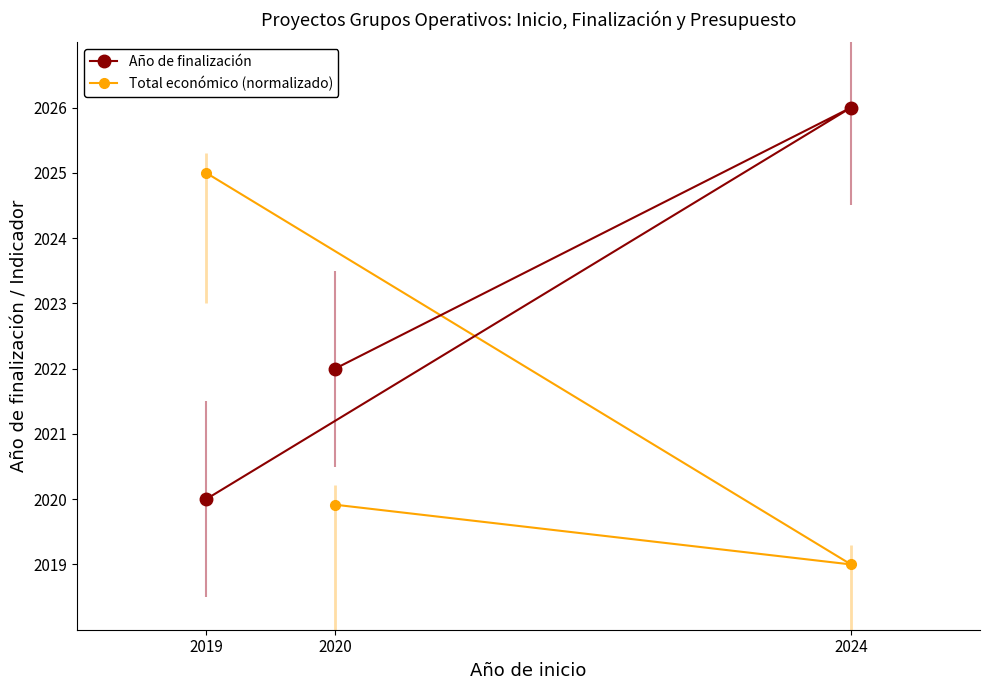

Which category has the lowest value across all series?

2024